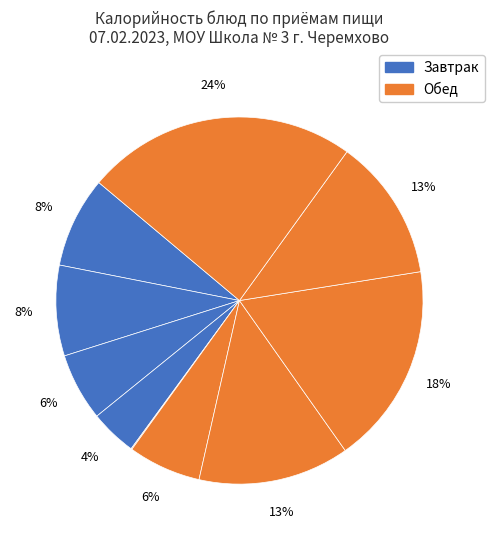

To the nearest percent, what is the average slice percentage?

10%